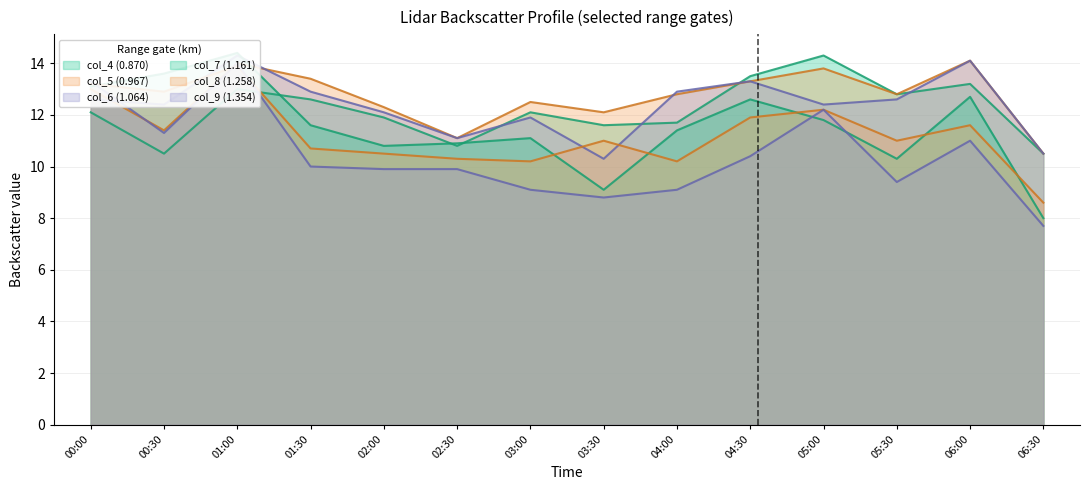

True or false: col_4 (0.870) has a value of 11.6 at 03:30.

True